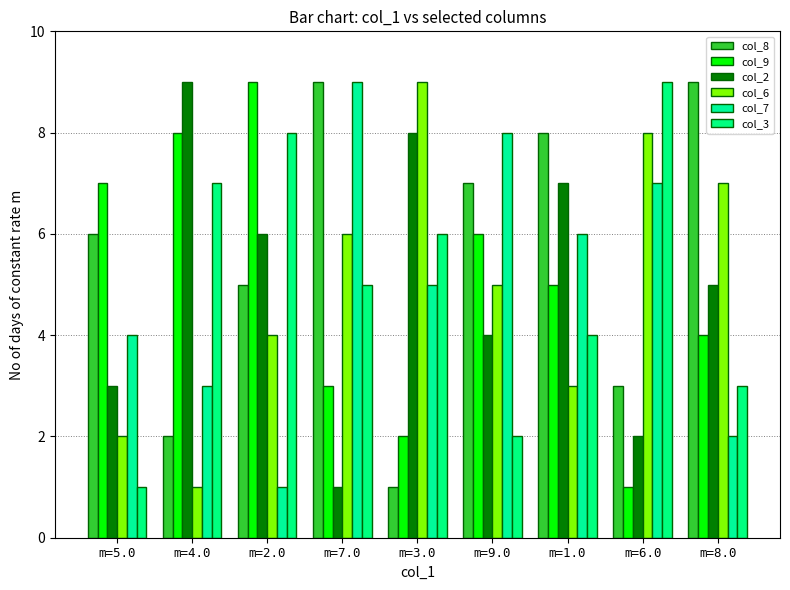

Reading right to left, transcribe all the data shown in this chart.

col_8: m=8.0=9	m=6.0=3	m=1.0=8	m=9.0=7	m=3.0=1	m=7.0=9	m=2.0=5	m=4.0=2	m=5.0=6
col_9: m=8.0=4	m=6.0=1	m=1.0=5	m=9.0=6	m=3.0=2	m=7.0=3	m=2.0=9	m=4.0=8	m=5.0=7
col_2: m=8.0=5	m=6.0=2	m=1.0=7	m=9.0=4	m=3.0=8	m=7.0=1	m=2.0=6	m=4.0=9	m=5.0=3
col_6: m=8.0=7	m=6.0=8	m=1.0=3	m=9.0=5	m=3.0=9	m=7.0=6	m=2.0=4	m=4.0=1	m=5.0=2
col_7: m=8.0=2	m=6.0=7	m=1.0=6	m=9.0=8	m=3.0=5	m=7.0=9	m=2.0=1	m=4.0=3	m=5.0=4
col_3: m=8.0=3	m=6.0=9	m=1.0=4	m=9.0=2	m=3.0=6	m=7.0=5	m=2.0=8	m=4.0=7	m=5.0=1